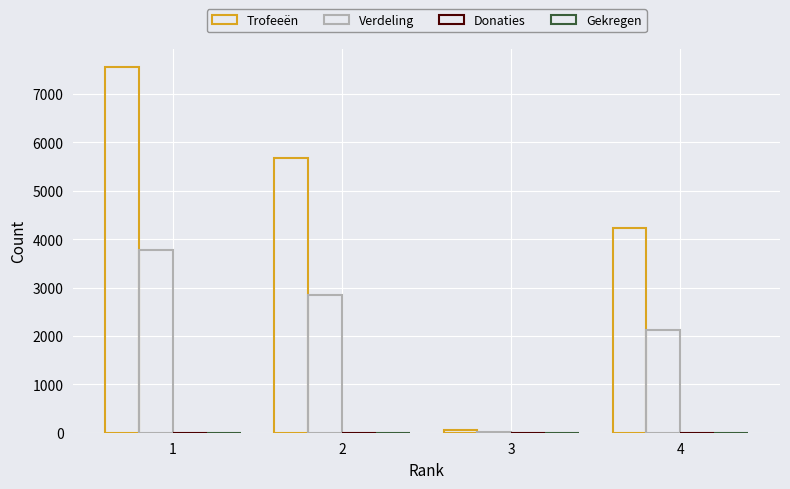

Reading left to right, transcribe all the data shown in this chart.

Trofeeën: 1=7554	2=5682	3=49	4=4230
Verdeling: 1=3777	2=2841	3=24	4=2115
Donaties: 1=0	2=0	3=0	4=0
Gekregen: 1=0	2=0	3=0	4=0